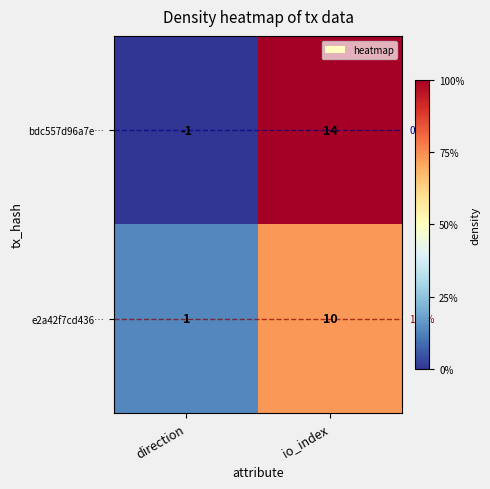

At which category does the chart reach its peak across all series?

io_index